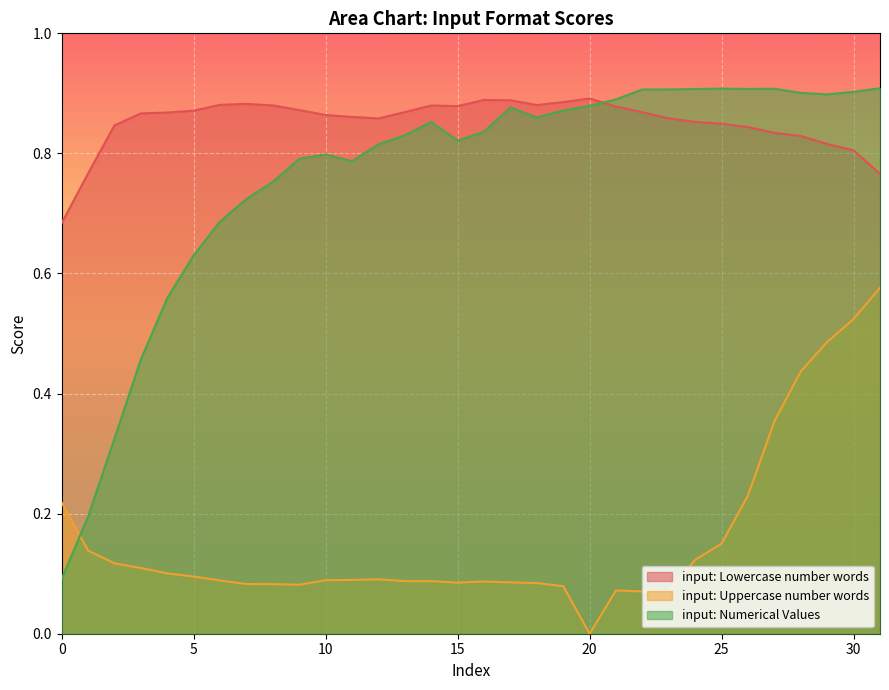

What is the average value of the input: Numerical Values series?

0.8